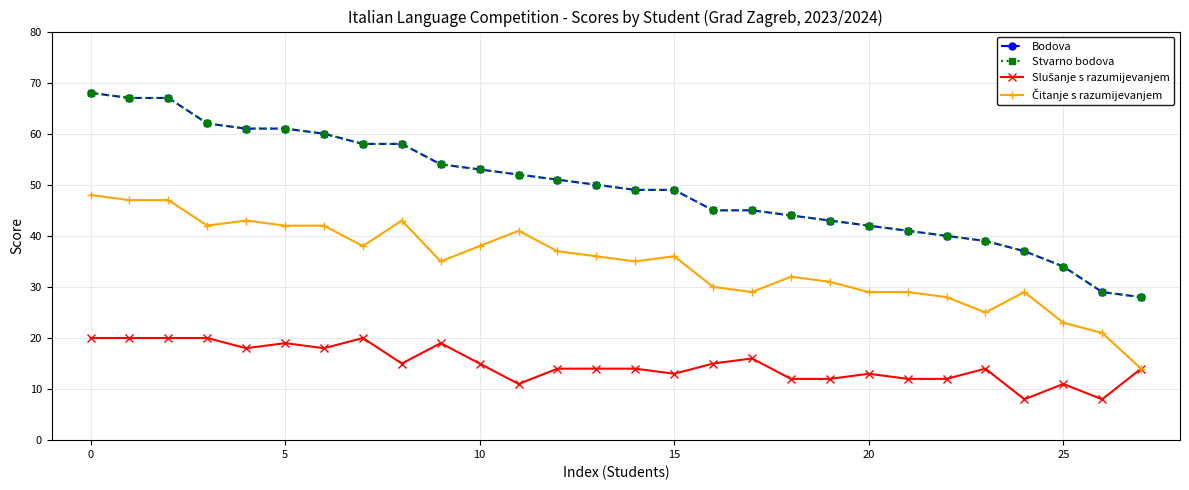

Is this an area chart (filled region under the line)?

No